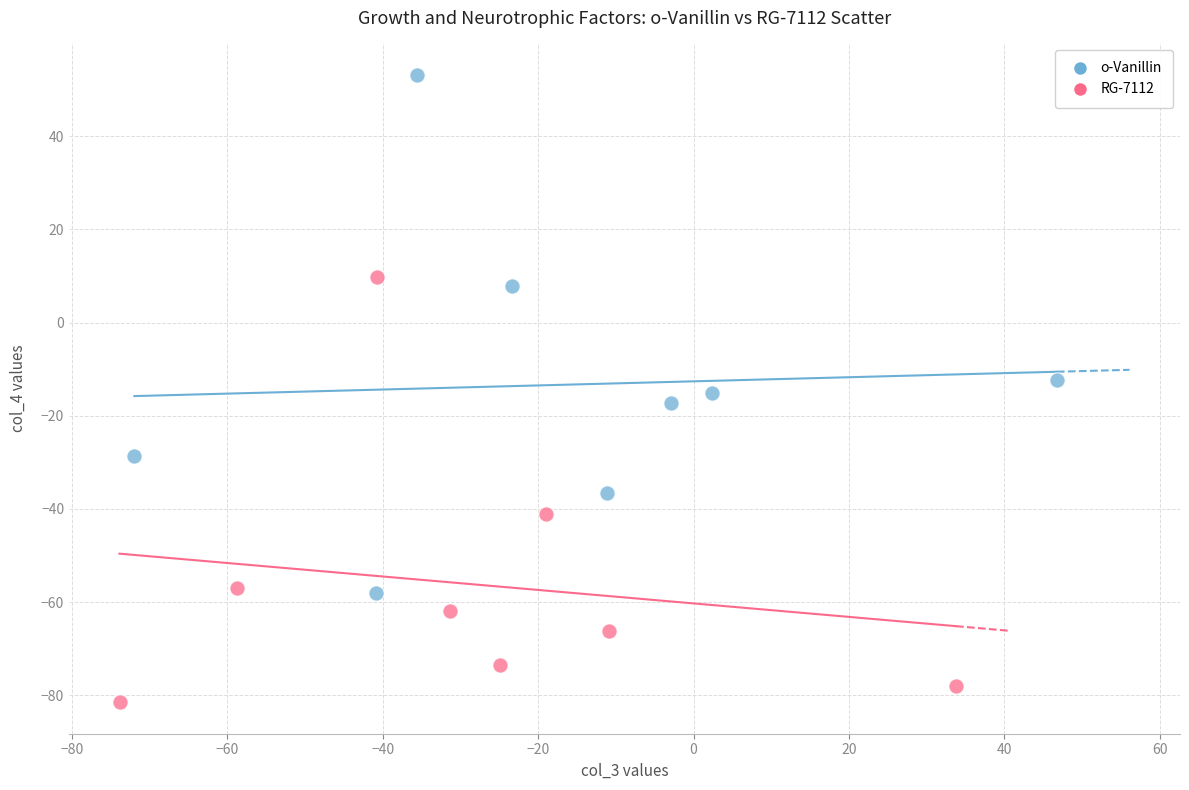

Which series contains the highest Y value?

o-Vanillin